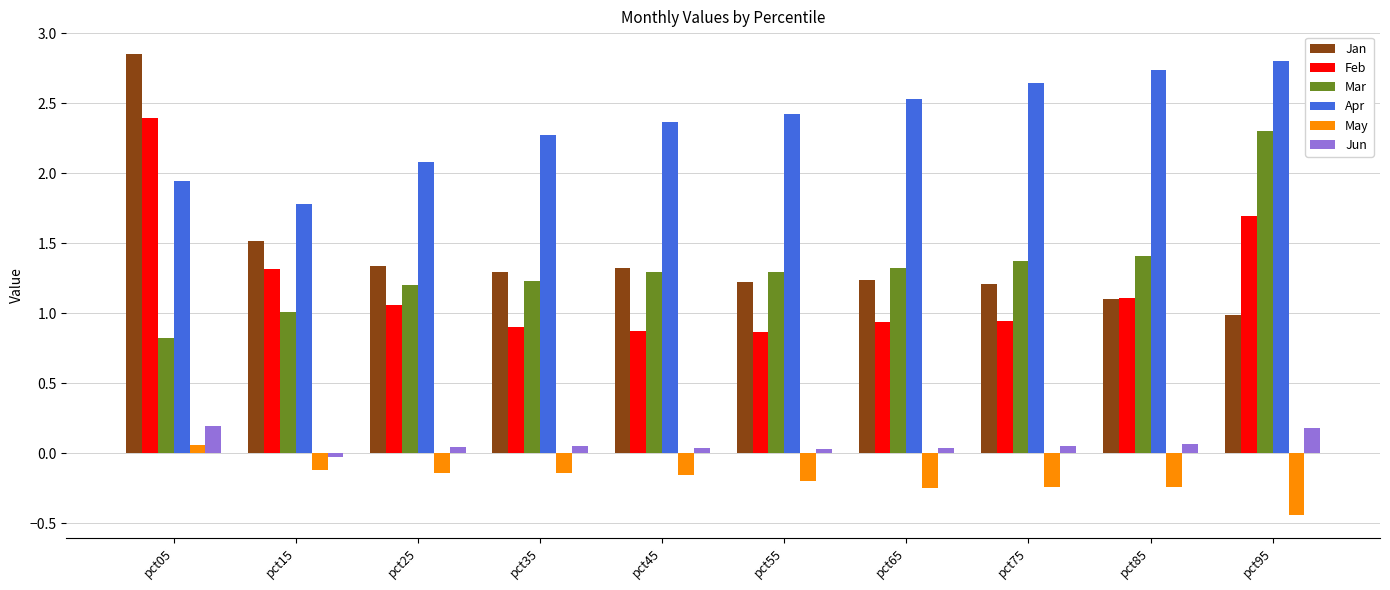

How many values in May are below zero?

9